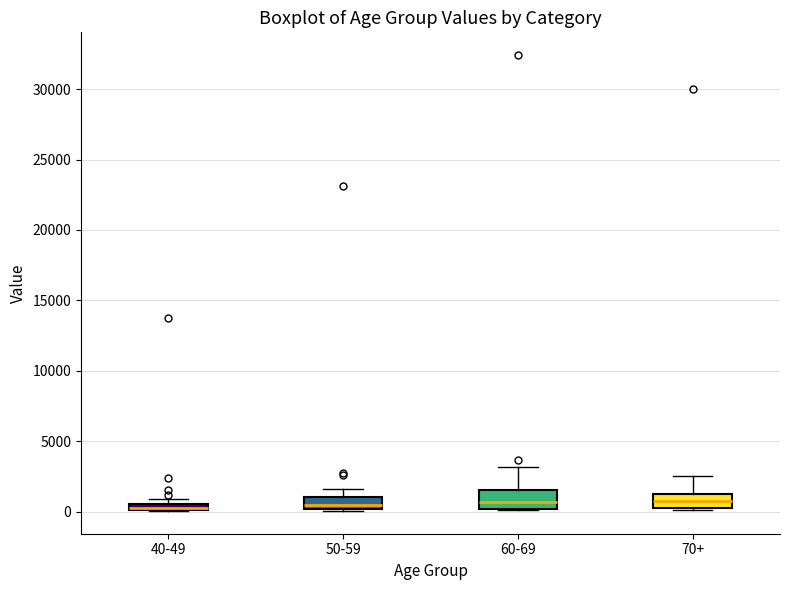

Where is the lower edge of the box for 50-59 on the y-axis? The values are not printed on the chart, so give them approximately, as read against the axis.

0